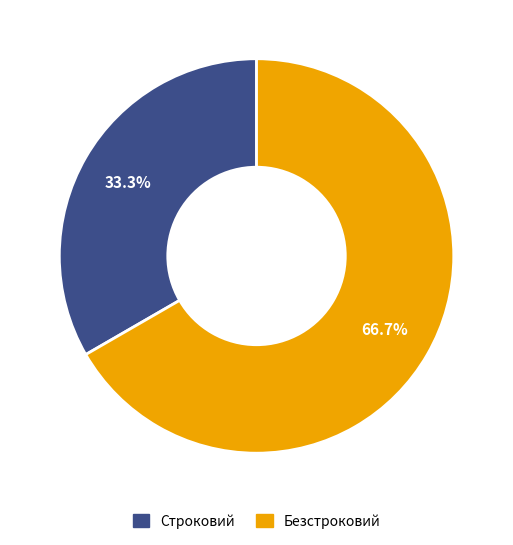

Which slice is the smallest?

Строковий